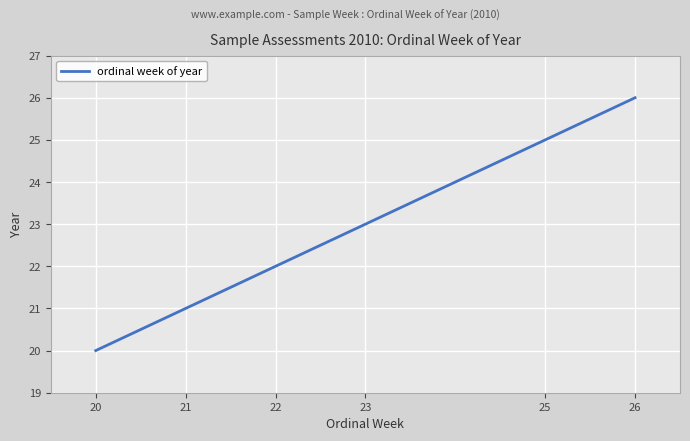

True or false: the data shows 30 at 20.

False